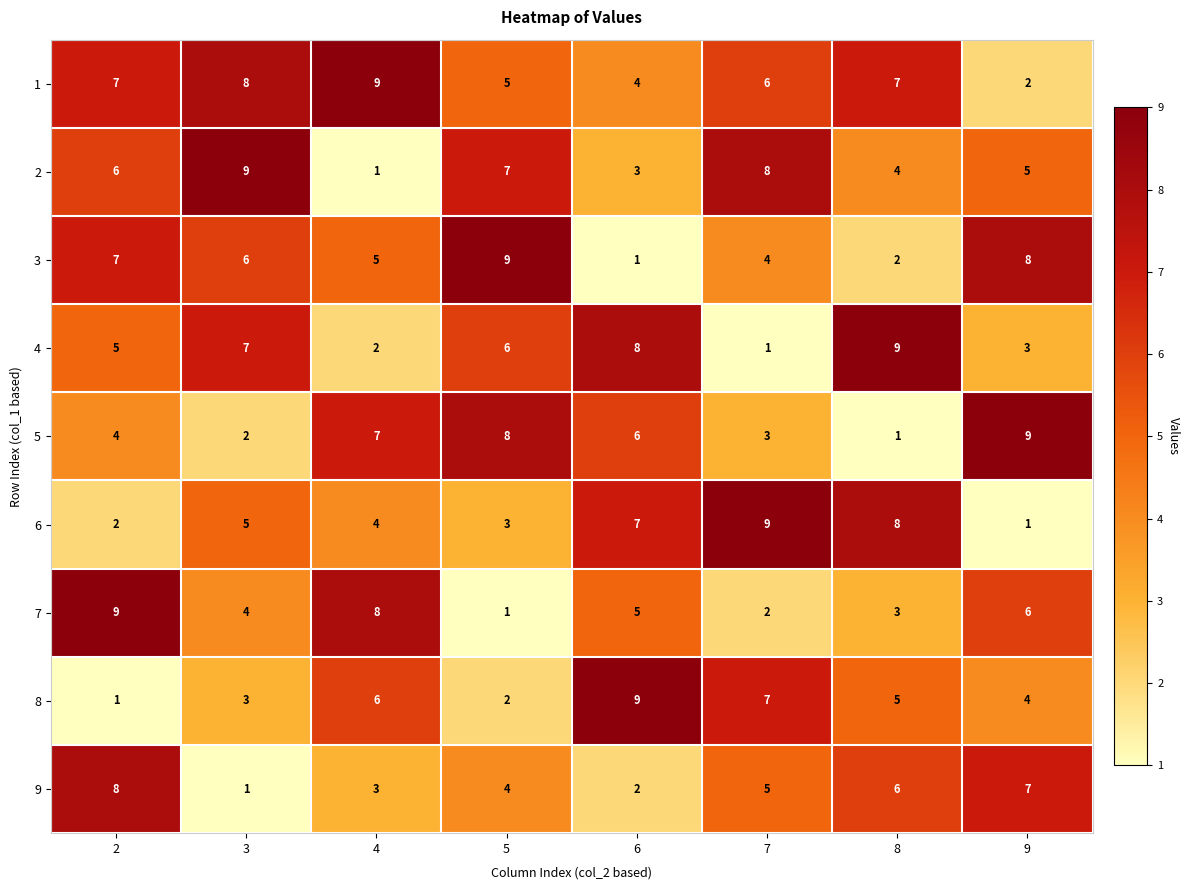

At which label is 8 closest to 5?

8